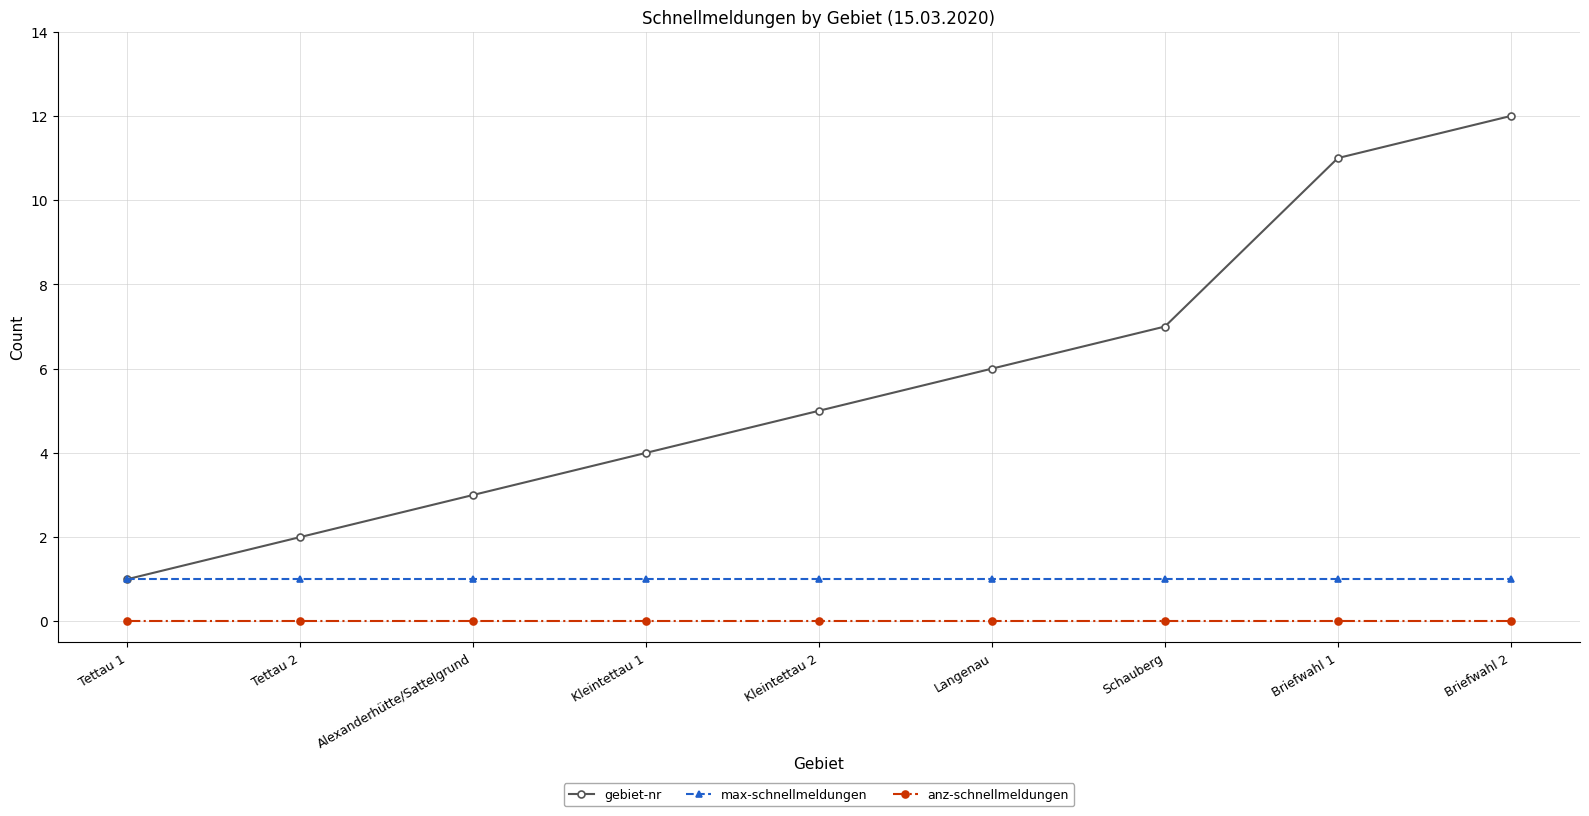

List the series in order of their overall mean, lowest first.

anz-schnellmeldungen, max-schnellmeldungen, gebiet-nr